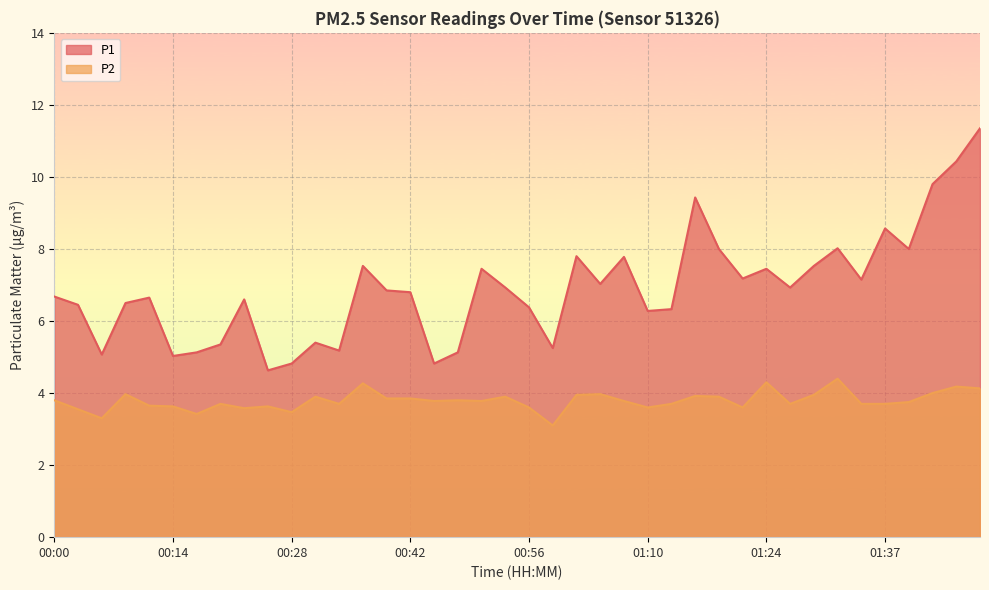

Which series has the largest total across all categories?

P1